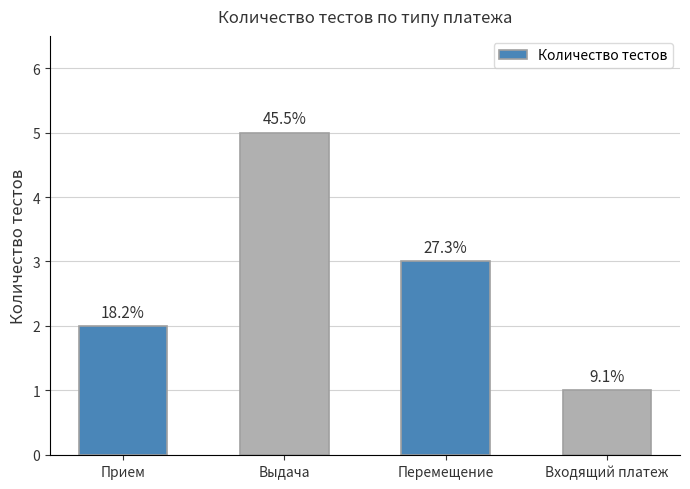

List the labels in order of value, largest first.

Выдача, Перемещение, Прием, Входящий платеж